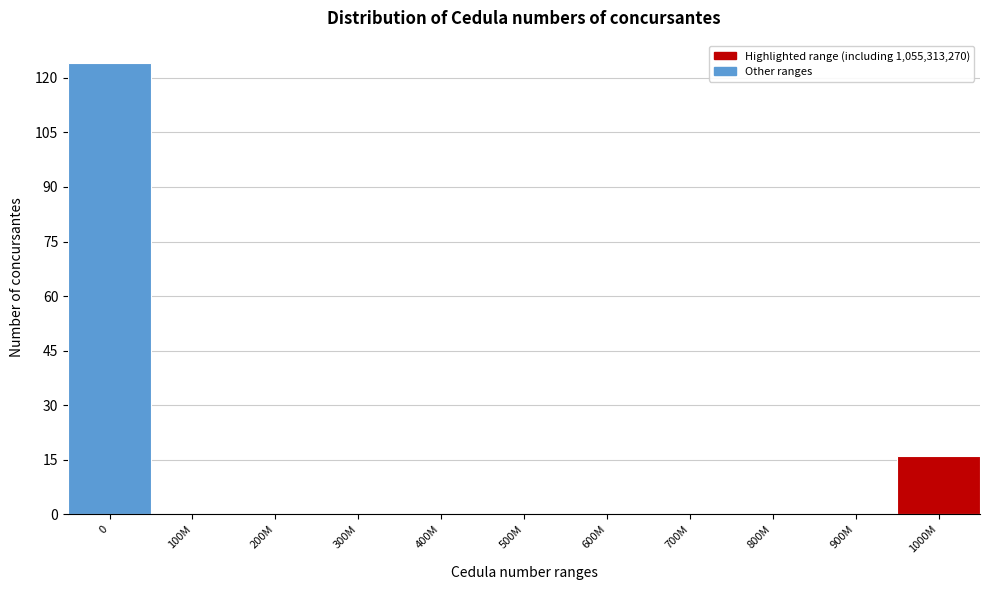

Reading left to right, extract all data points from this chart.

0=124	100M=0	200M=0	300M=0	400M=0	500M=0	600M=0	700M=0	800M=0	900M=0	1000M=16